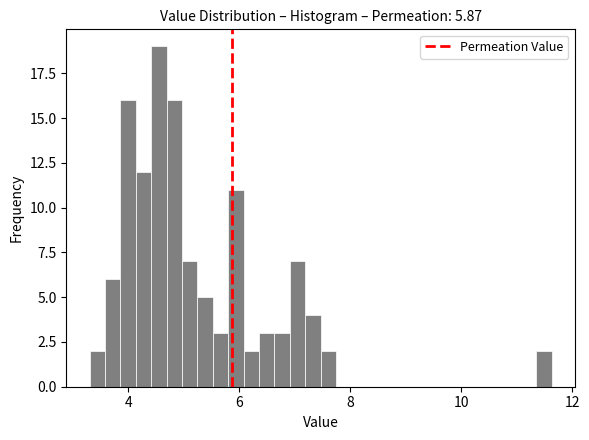

Read against the x-axis, roughly where is the centre of the tallest bar?

4.6